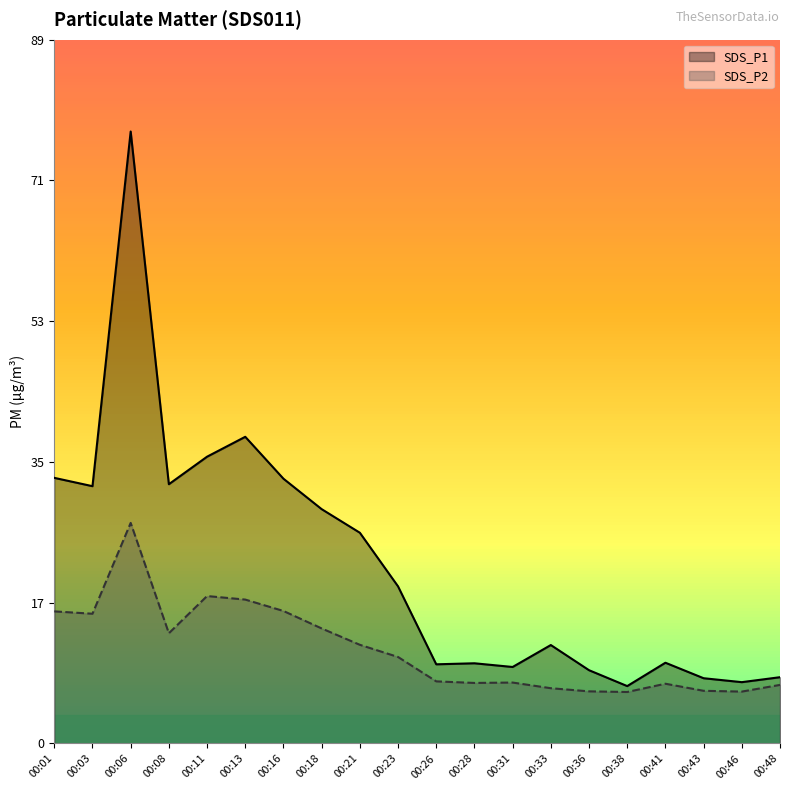

What is the difference between the SDS_P2 values at 00:16 and 00:23?

5.9